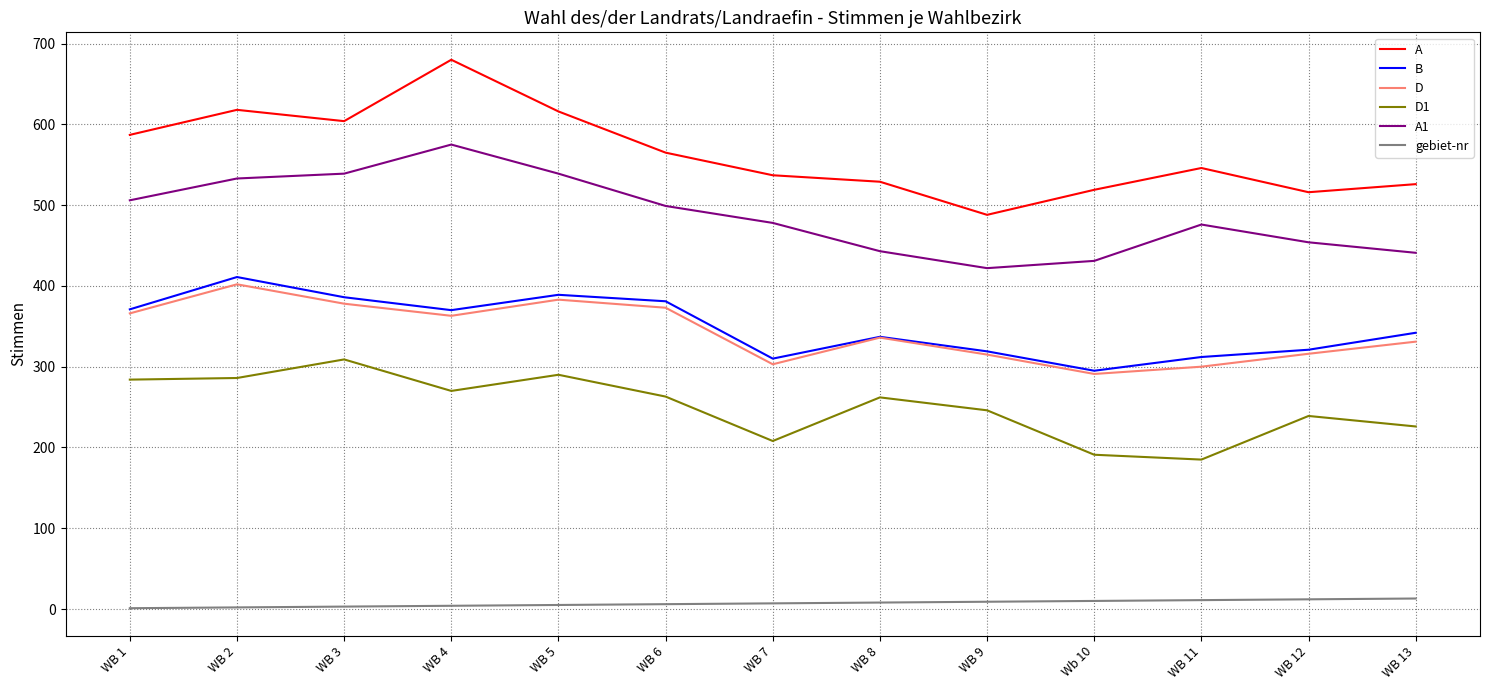

True or false: gebiet-nr and A1 cross at least once.

False